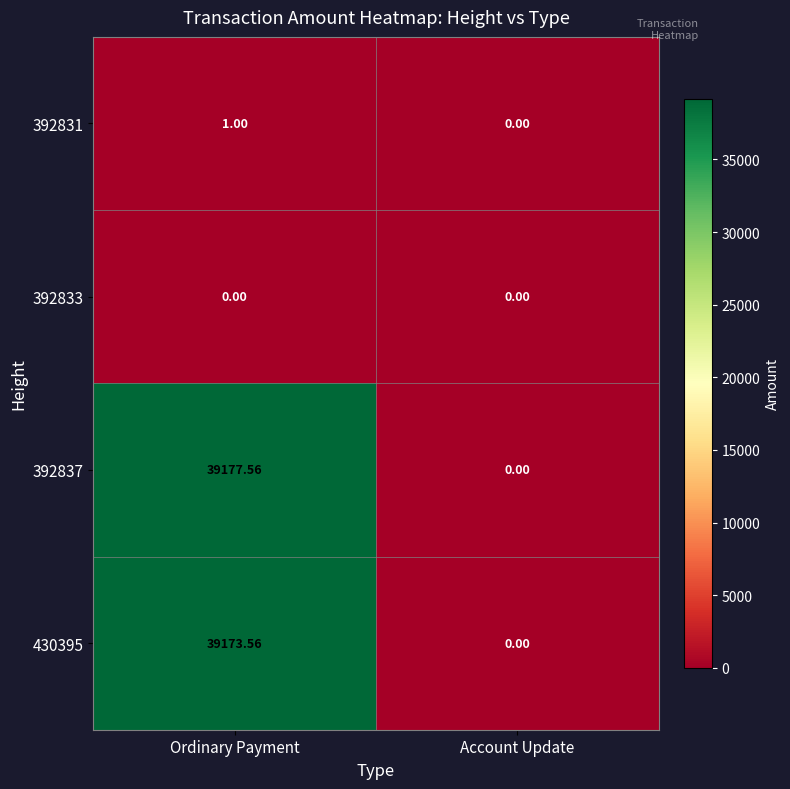

Rank the categories by 392831 value from highest to lowest.

Ordinary Payment, Account Update